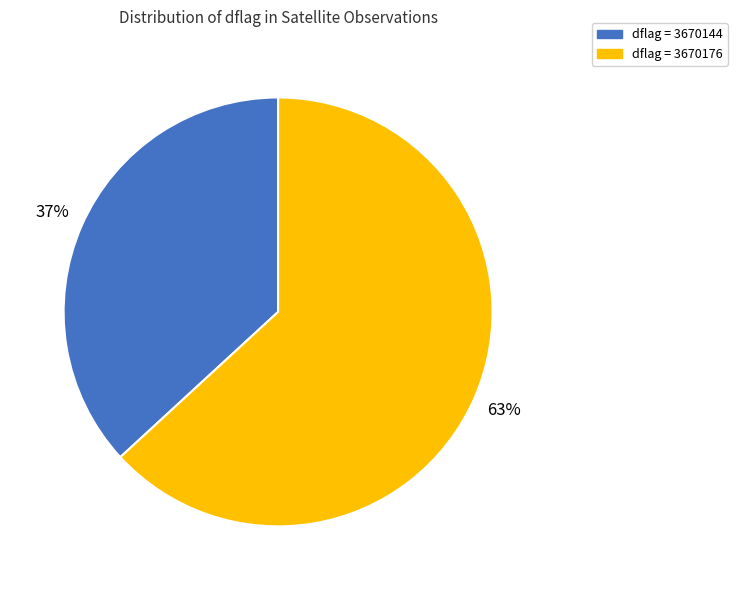

Do dflag = 3670144 and dflag = 3670176 together represent more than half of the pie?

Yes